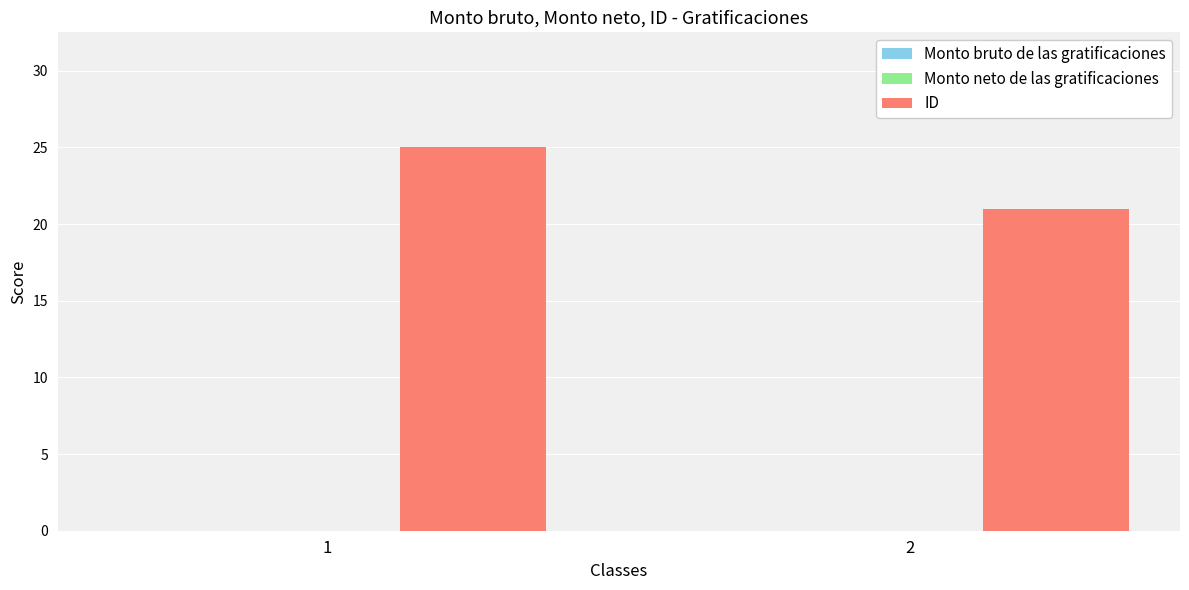

List the labels in order of value, smallest first.

2, 1